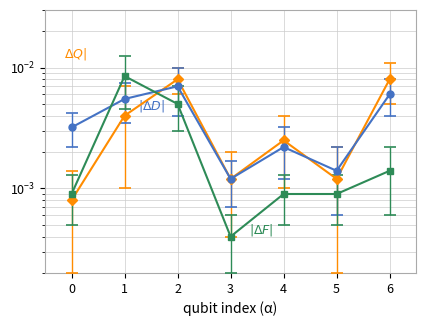

Does the chart display data point markers on the line(s)?

Yes